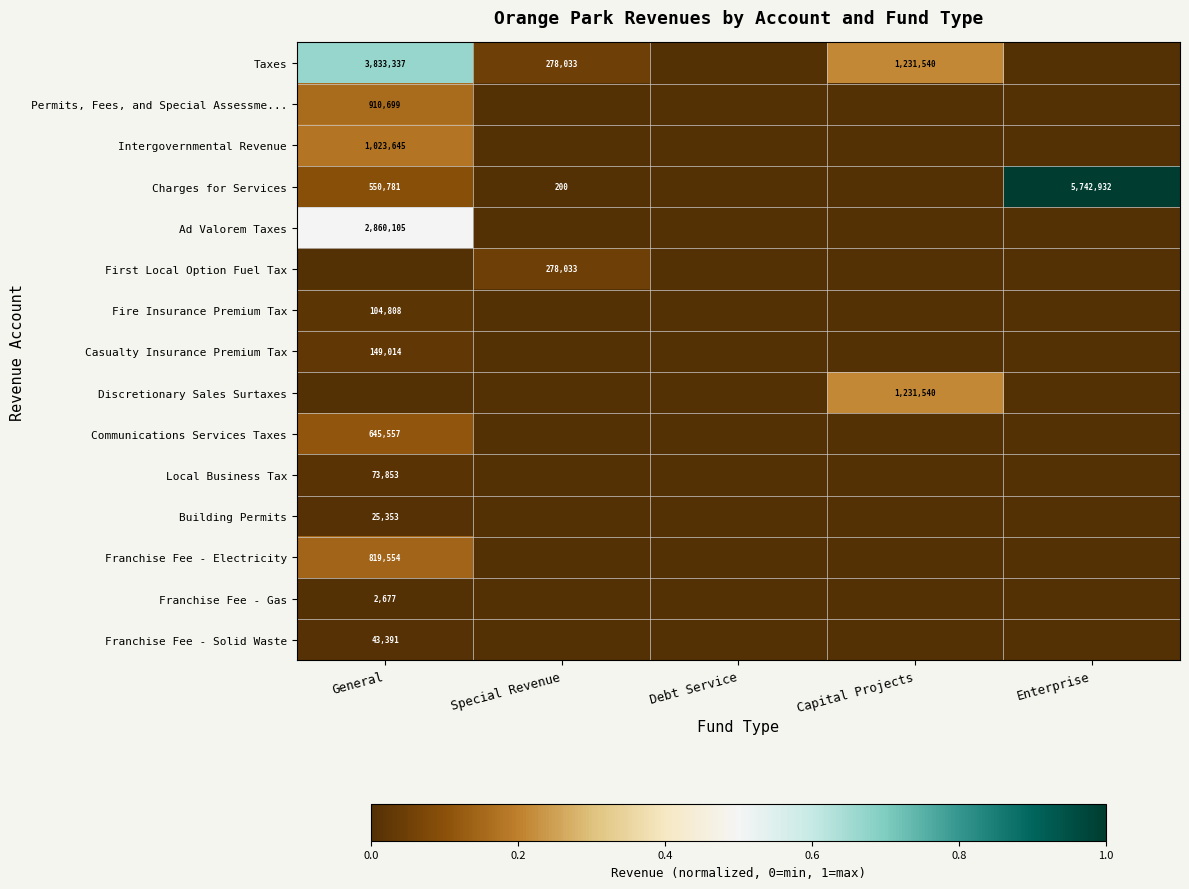

The value of Charges for Services at Enterprise is 5742932. True or false?

True